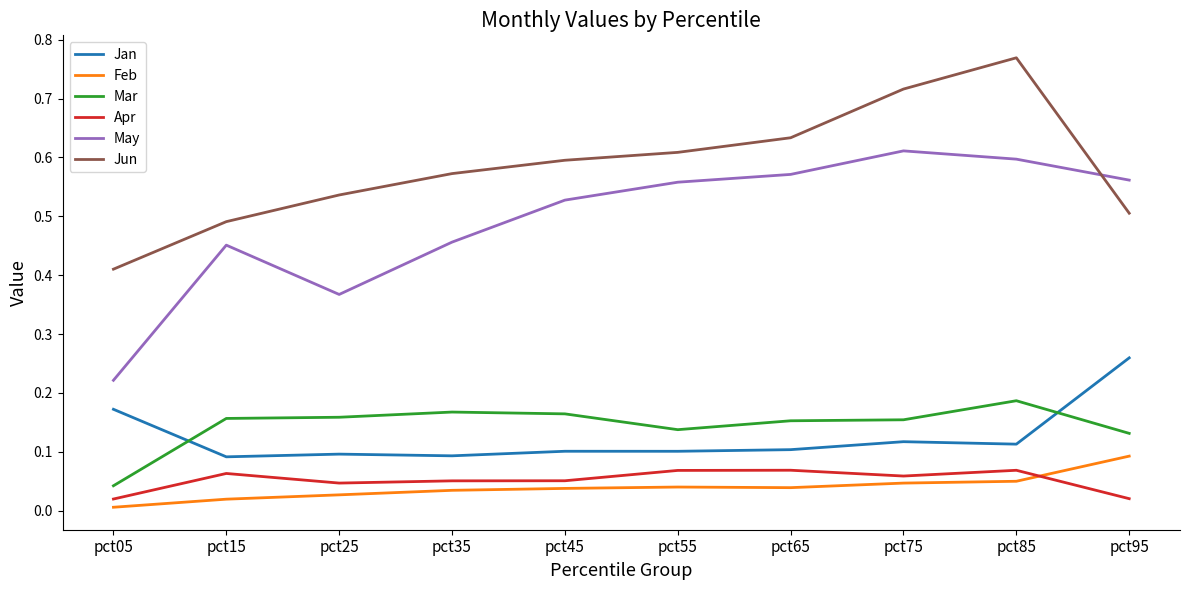

The Mar series shows 0.3 at pct35. True or false?

False